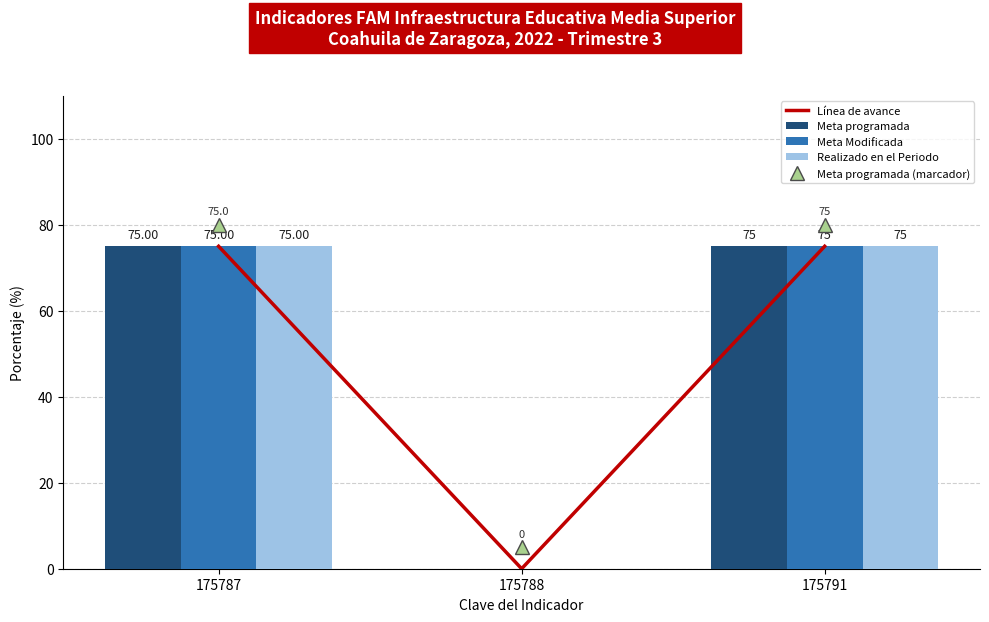

Is it true that Meta programada equals 0.0 at 175788?

True